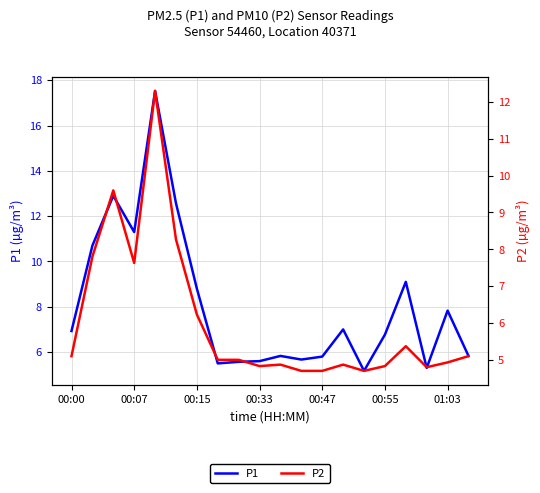

What are all the series names shown in the legend?

P1, P2